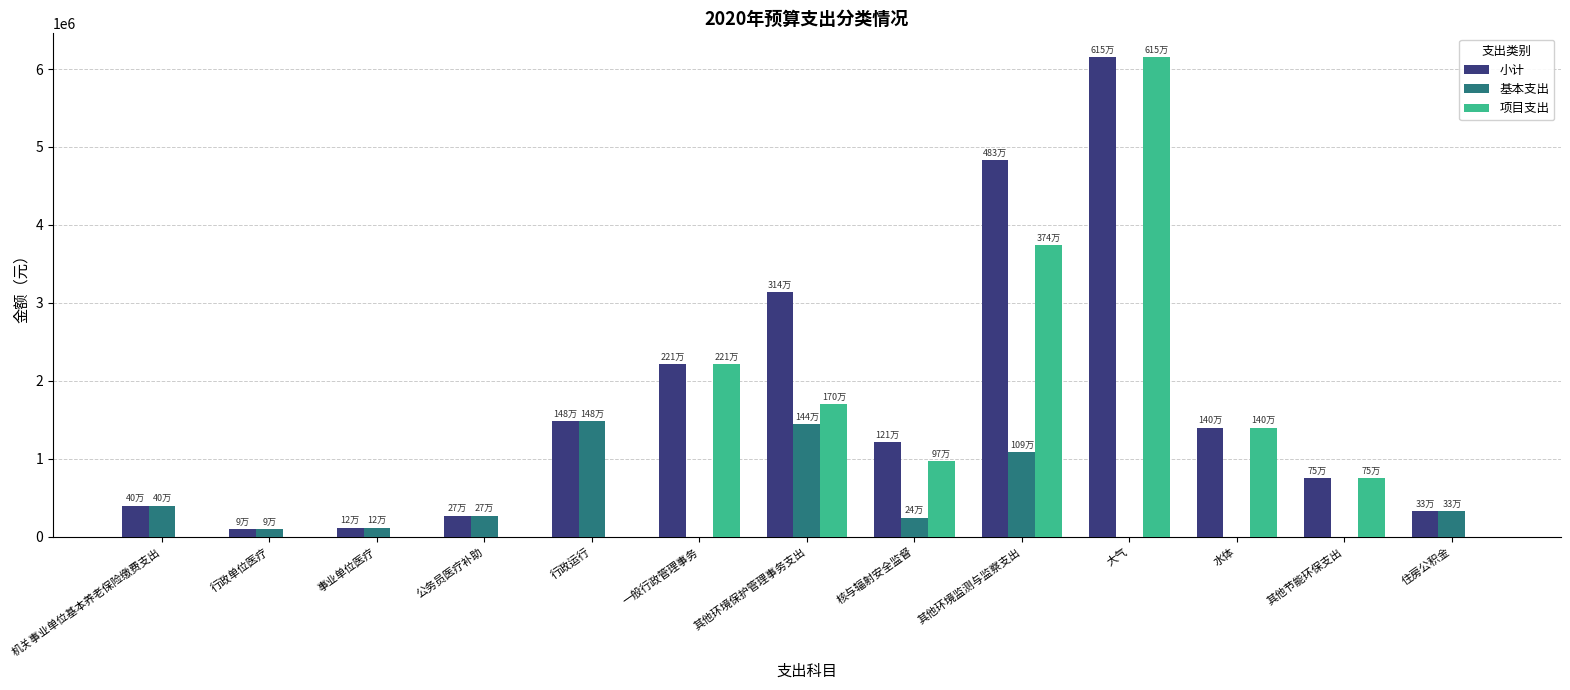

What is the sum of all 基本支出 values?

5466755.8